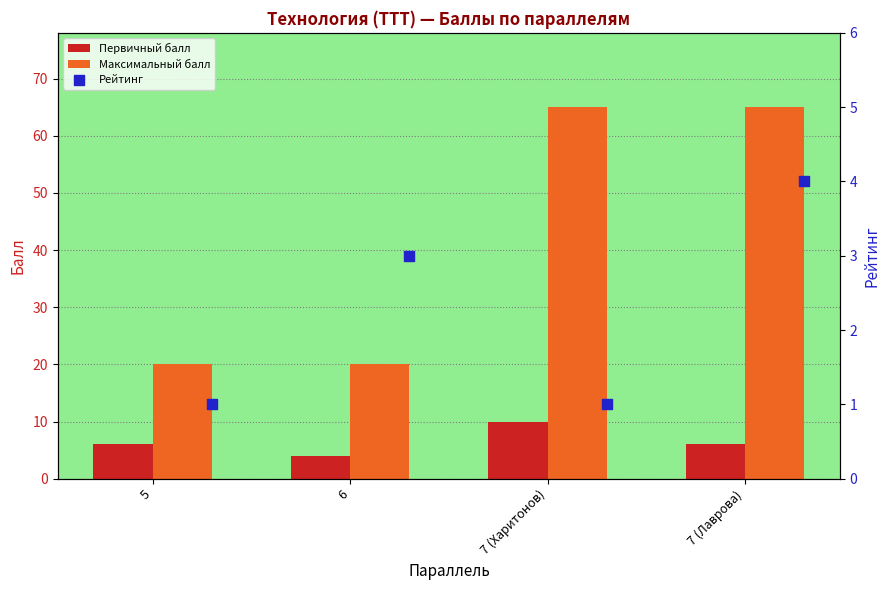

Is the value of Максимальный балл at 6 greater than the value of Первичный балл at 5?

Yes